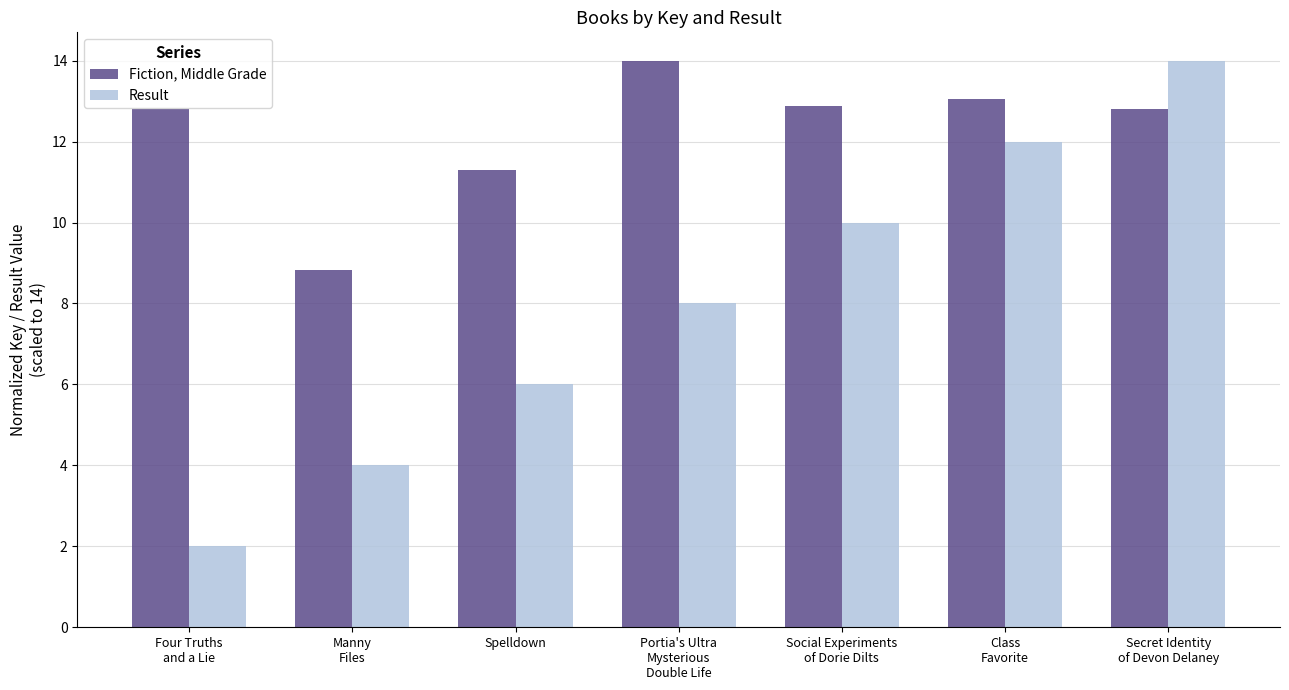

How many categories are shown in the chart?

7